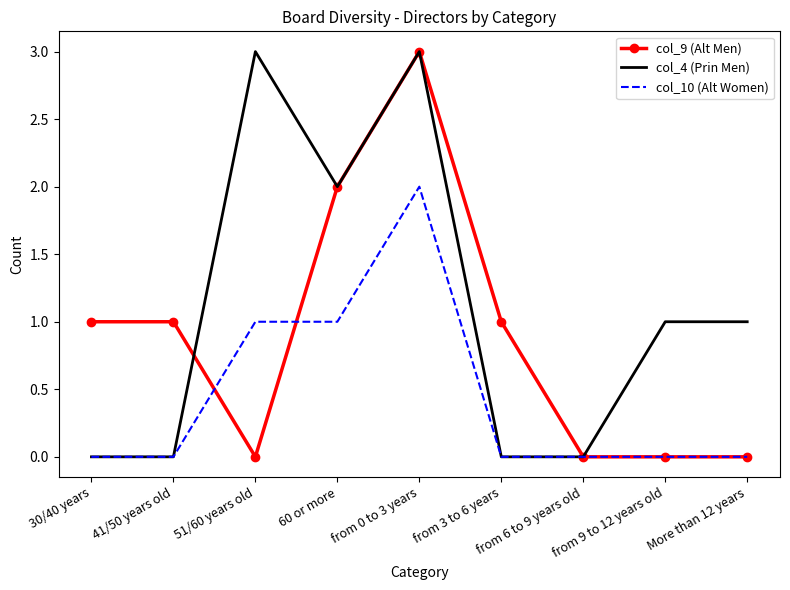

What is the difference between the second highest and second lowest values in the col_4 (Prin Men) series?

3